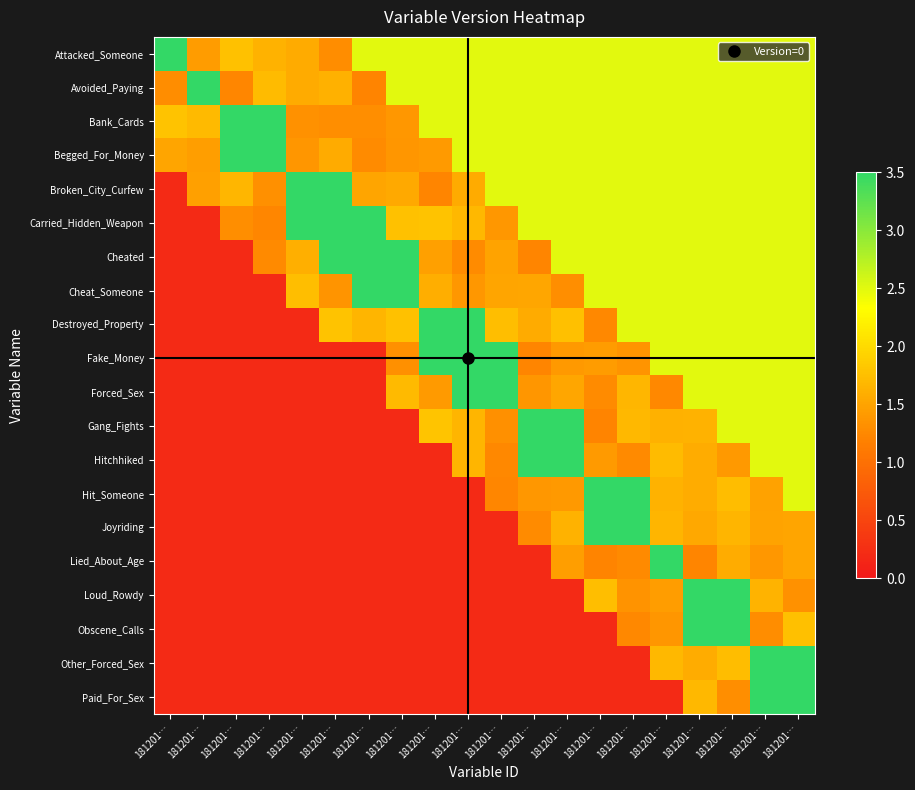

At how many categories does at least one series exceed 2?

20